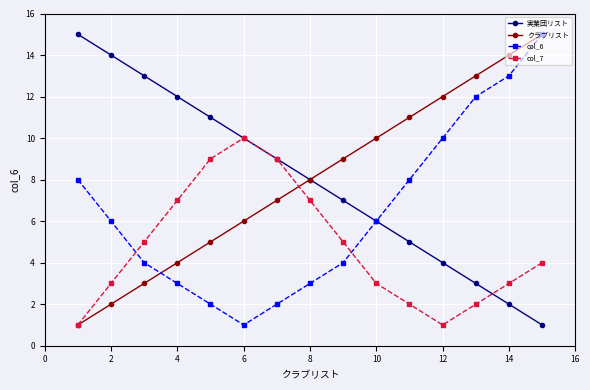

True or false: col_7 and col_6 intersect in this chart.

True